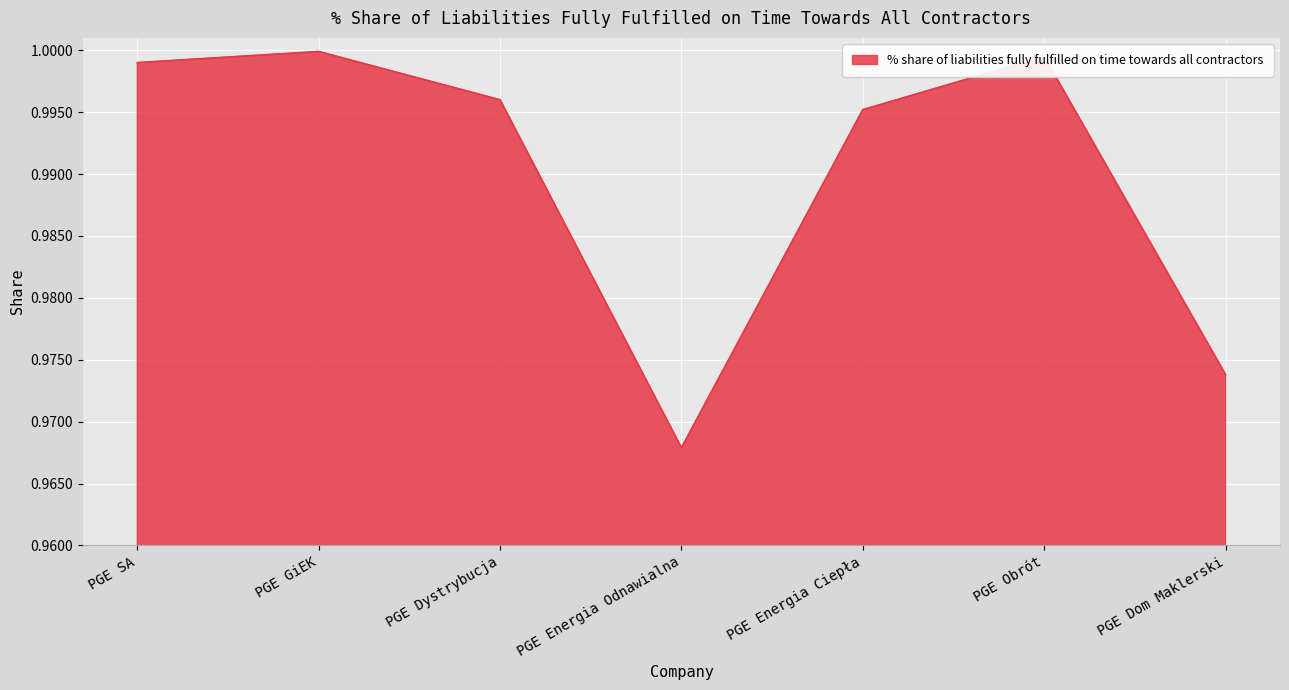

Which label corresponds to the smallest value in the chart?

PGE Energia Odnawialna